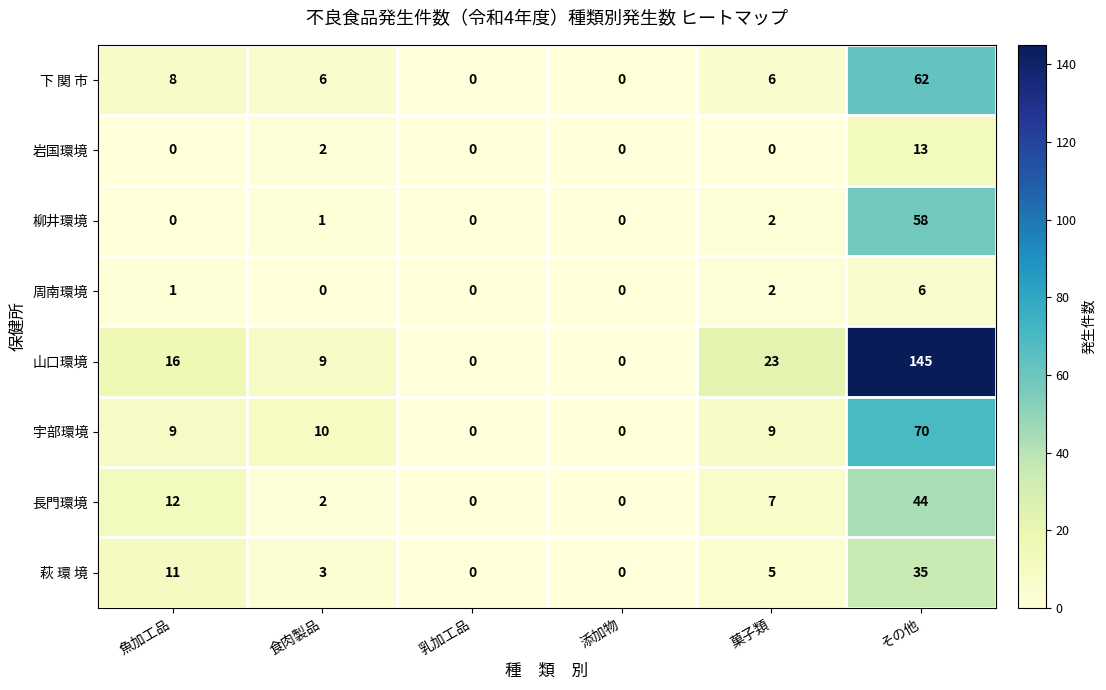

The value of 周南環境 at その他 is 6. True or false?

True